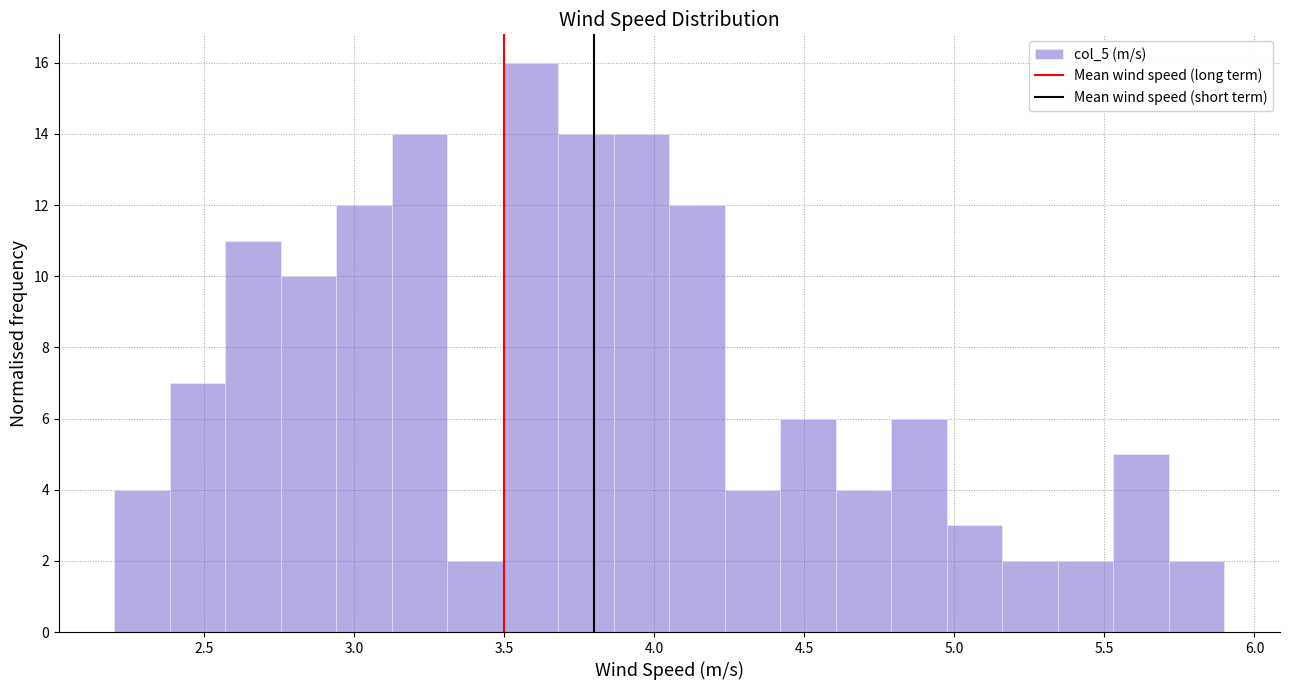

Read against the x-axis, roughly where is the centre of the tallest bar?

3.60